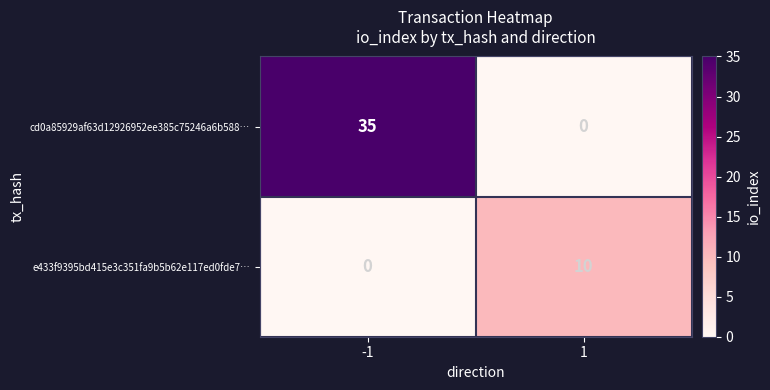

Which series has the largest total across all categories?

cd0a85929af63d12926952ee385c75246a6b588…